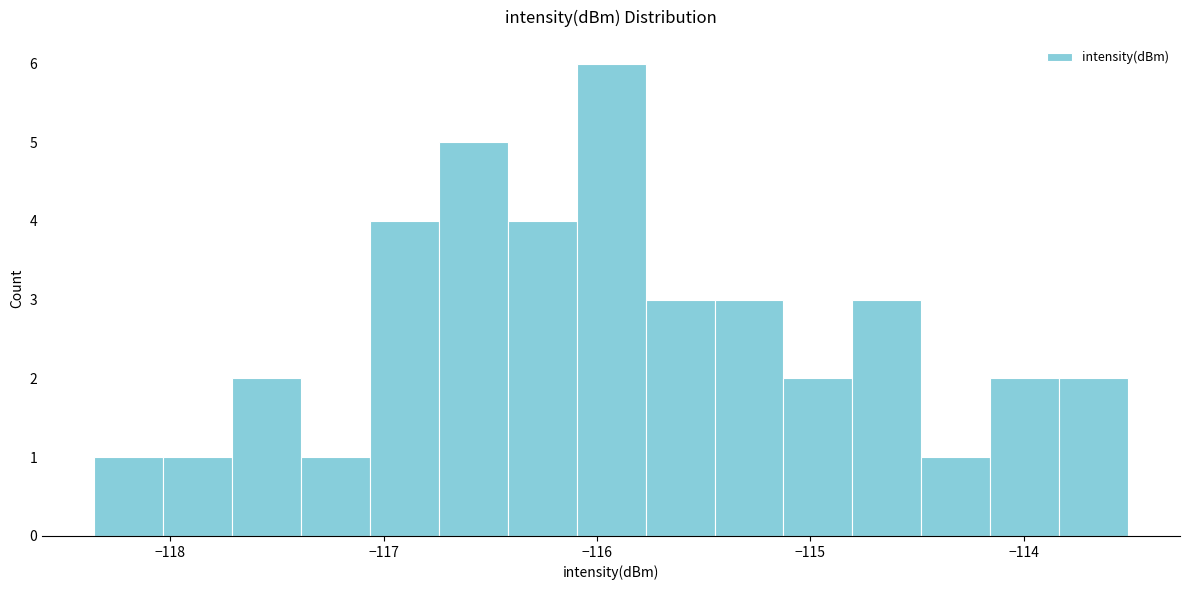

Around what value on the x-axis is the tallest bar? Give the approximate position of its centre, as read against the axis.

-115.9